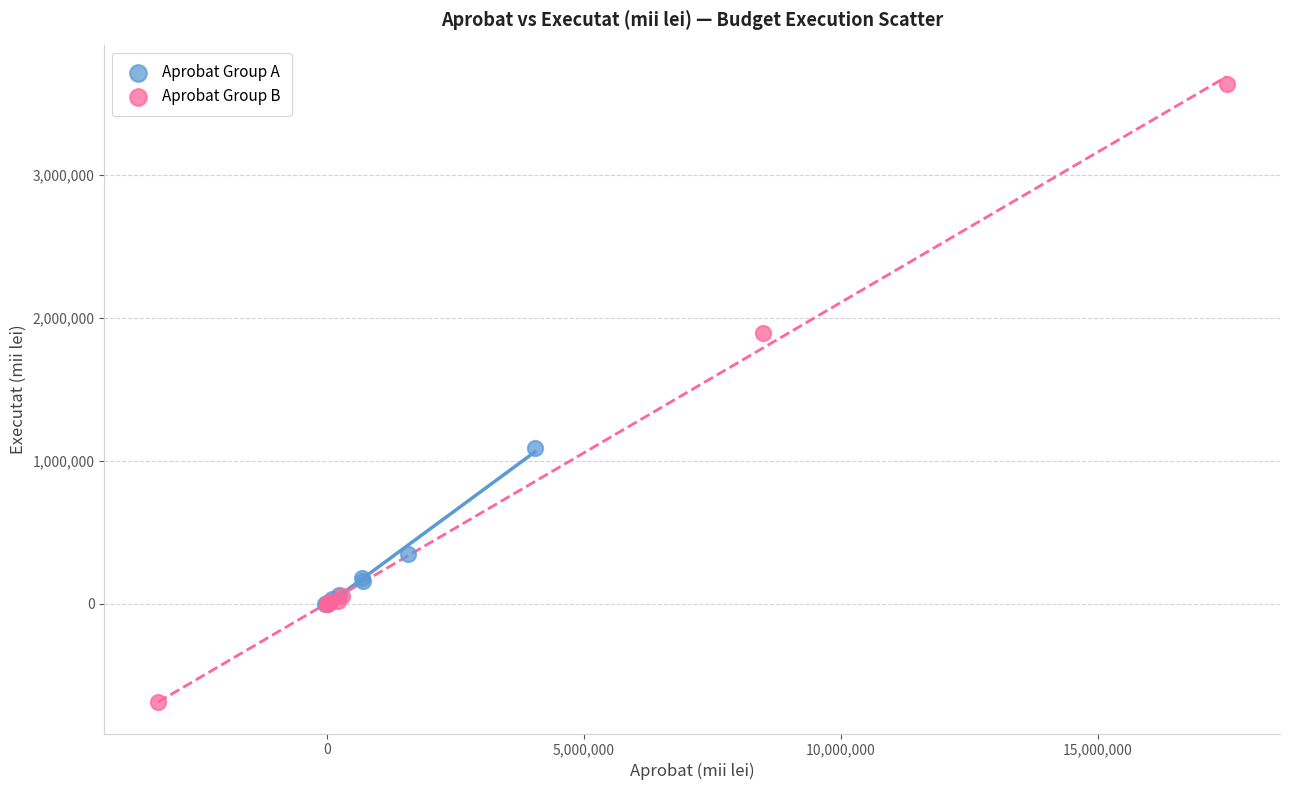

Which series has the widest spread of Y values?

Aprobat Group B